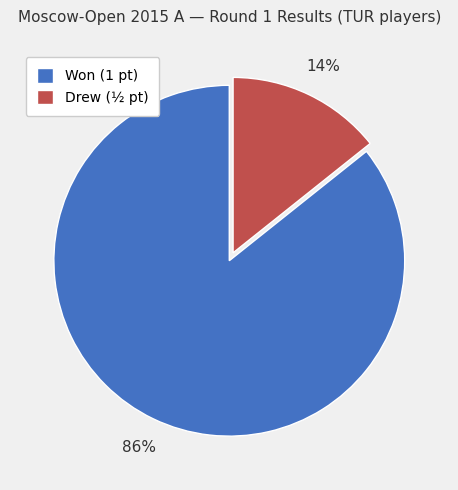

Is the sum of Drew (½ pt) and Won (1 pt) greater than half?

Yes